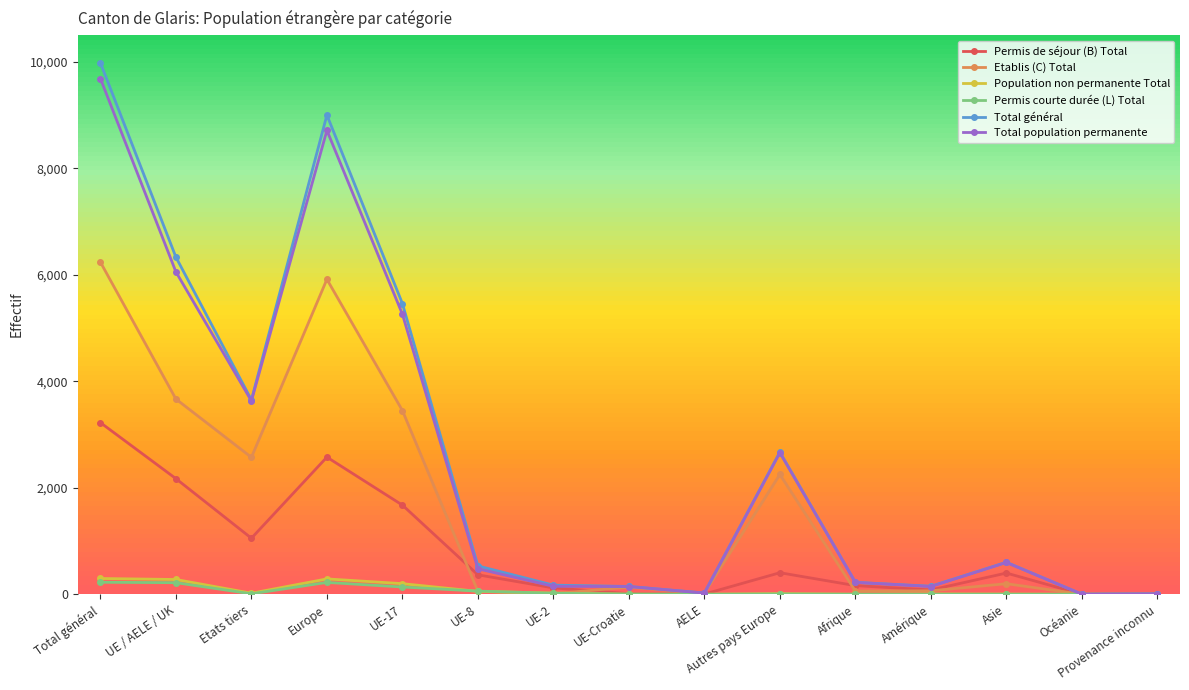

What is the approximate value of Total général at UE-8, to the nearest 10?

530